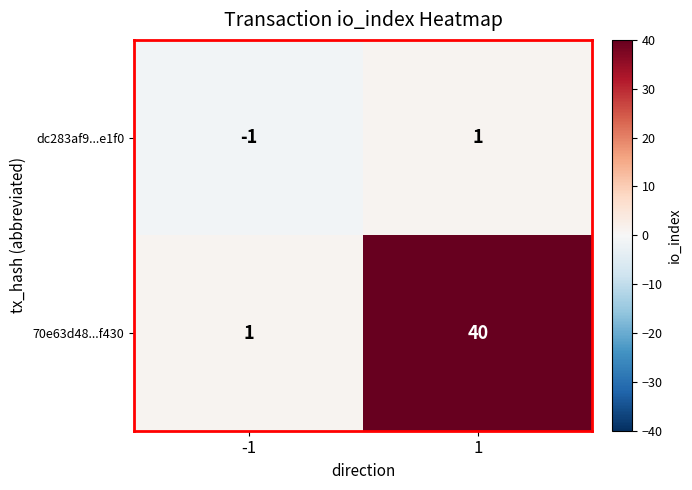

List the series in order of their overall mean, highest first.

70e63d48...f430, dc283af9...e1f0